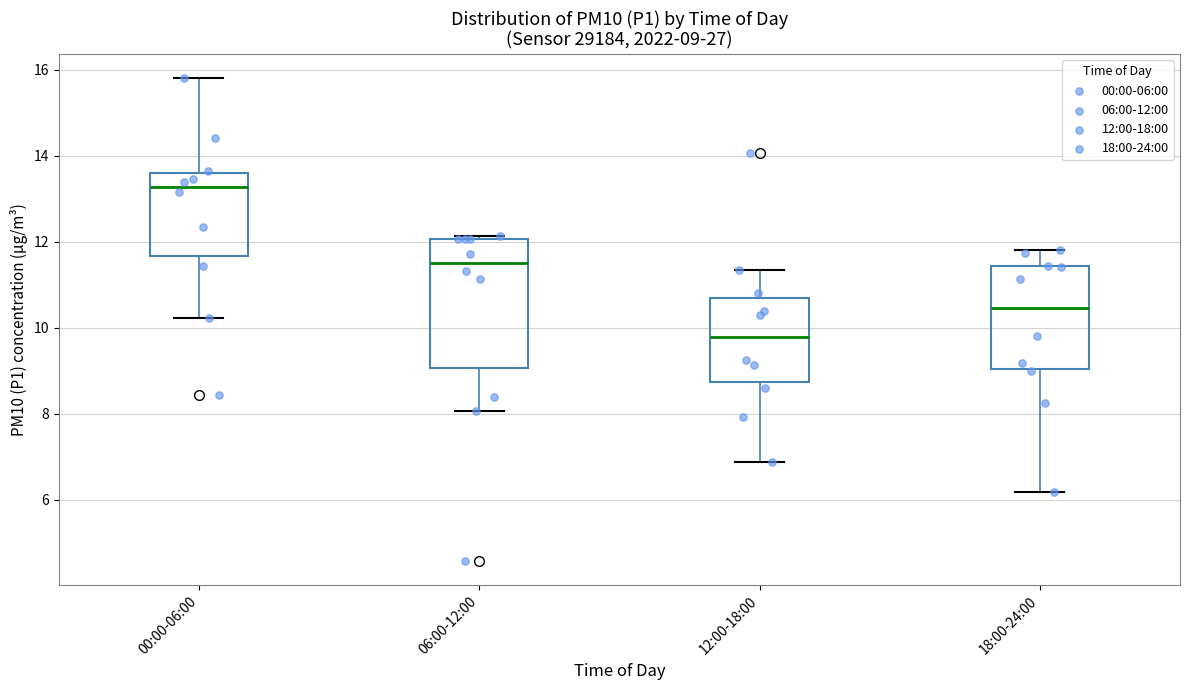

Which box is the tallest, from its lower edge to its upper edge?

06:00-12:00